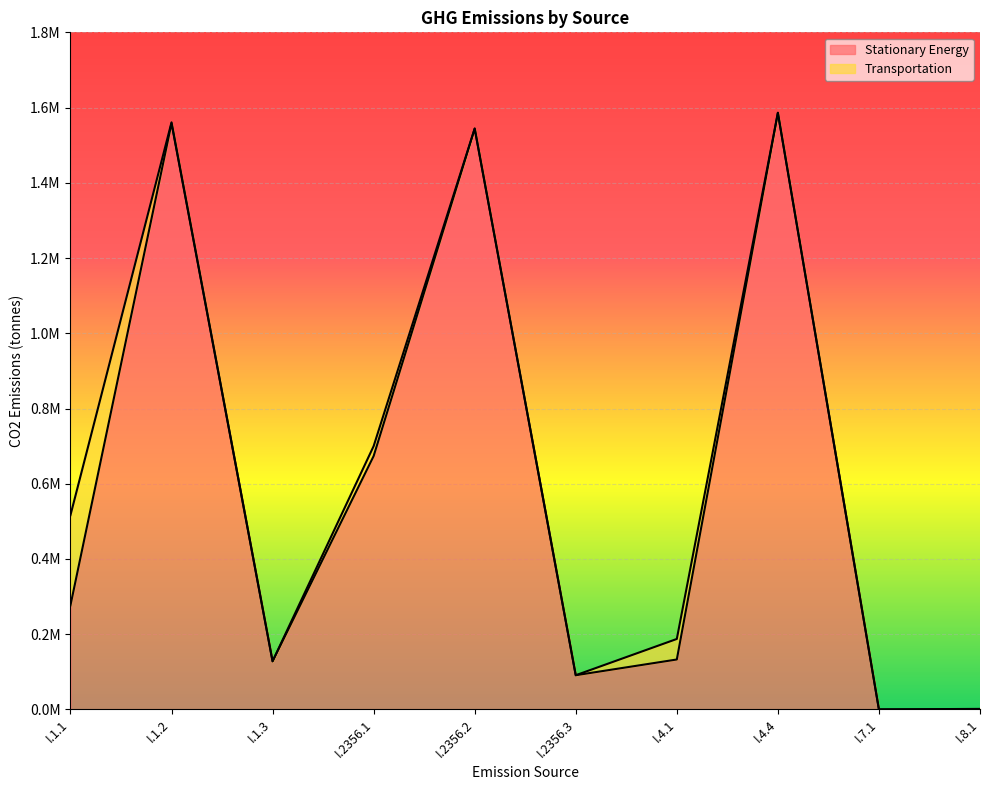

What is the value of the 2nd point from the left?

1558446.7